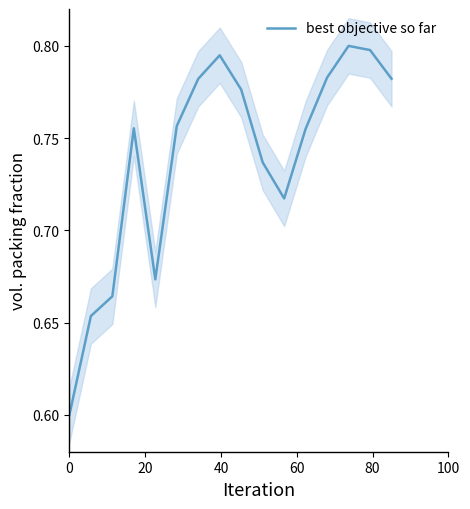

What position from the left is 80?

5